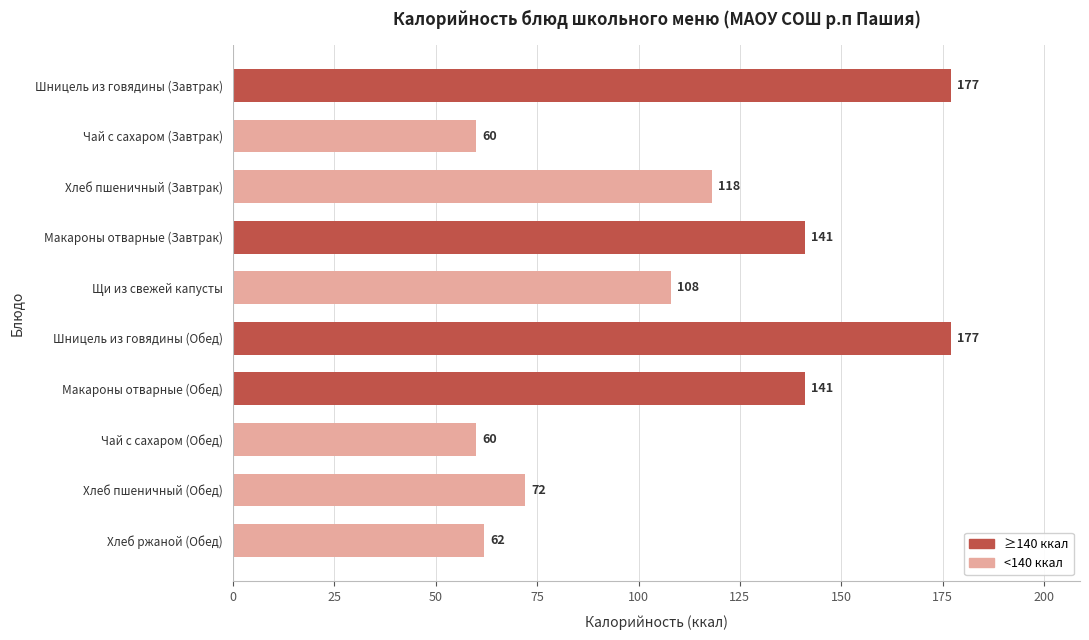

Reading top to bottom, extract all data points from this chart.

Шницель из говядины (Завтрак)=177	Чай с сахаром (Завтрак)=60	Хлеб пшеничный (Завтрак)=118	Макароны отварные (Завтрак)=141	Щи из свежей капусты=108	Шницель из говядины (Обед)=177	Макароны отварные (Обед)=141	Чай с сахаром (Обед)=60	Хлеб пшеничный (Обед)=72	Хлеб ржаной (Обед)=62